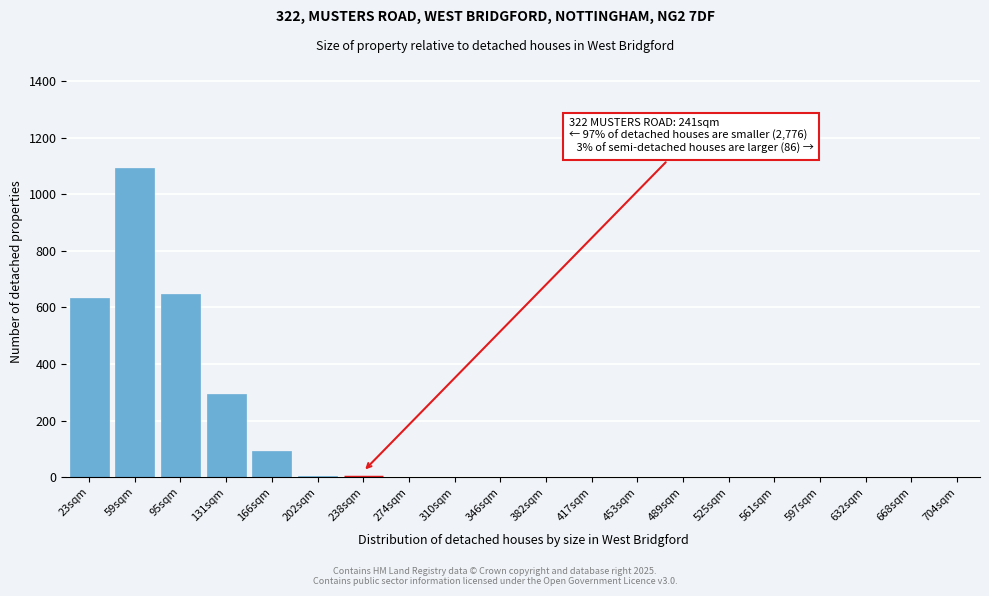

Which category has the highest value across all series?

59sqm